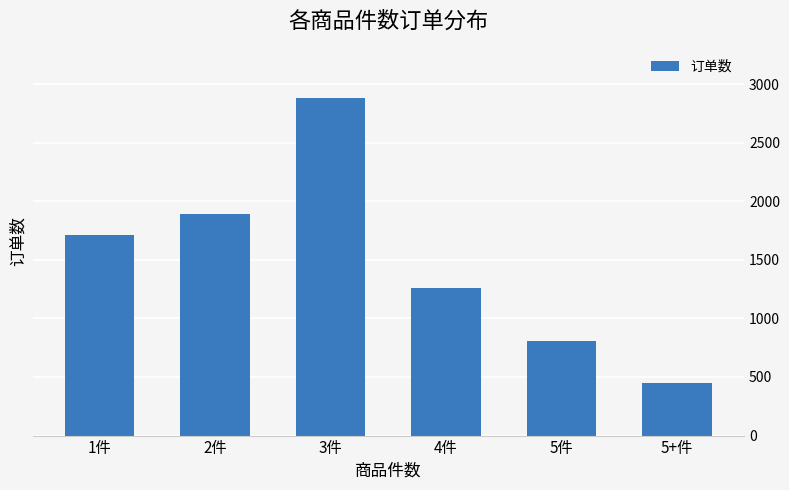

How many bars are there in total?

6